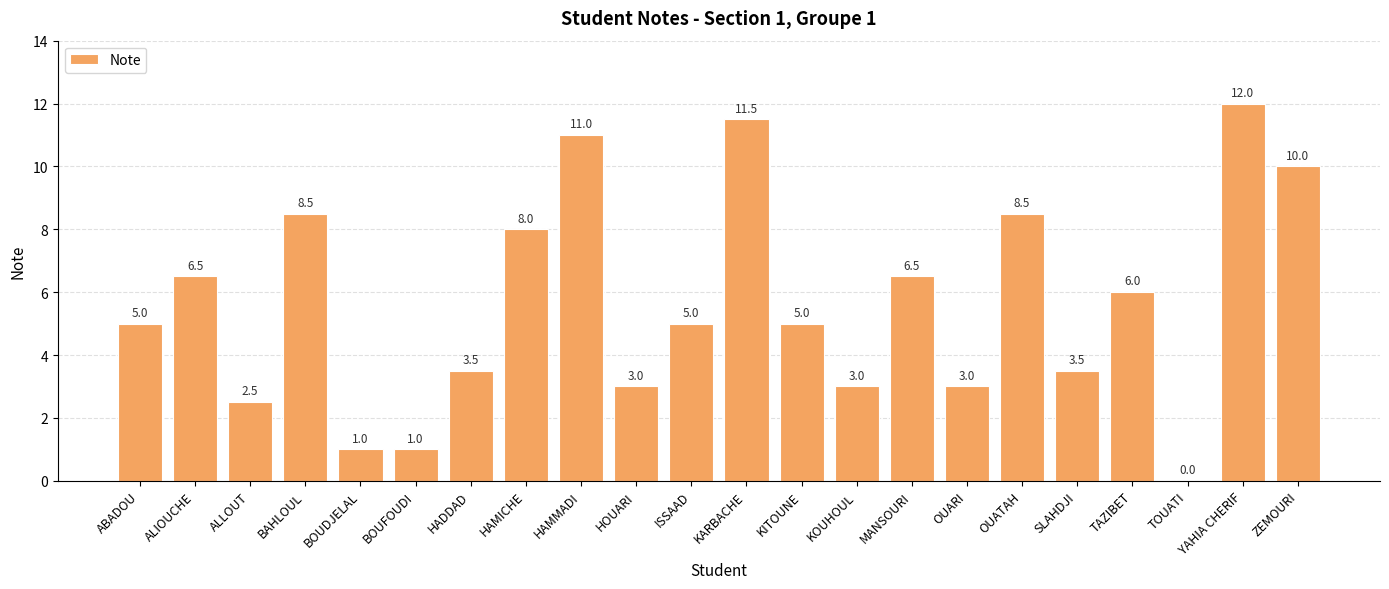

Reading left to right, extract all data points from this chart.

ABADOU=5.0	ALIOUCHE=6.5	ALLOUT=2.5	BAHLOUL=8.5	BOUDJELAL=1.0	BOUFOUDI=1.0	HADDAD=3.5	HAMICHE=8.0	HAMMADI=11.0	HOUARI=3.0	ISSAAD=5.0	KARBACHE=11.5	KITOUNE=5.0	KOUHOUL=3.0	MANSOURI=6.5	OUARI=3.0	OUATAH=8.5	SLAHDJI=3.5	TAZIBET=6.0	TOUATI=0.0	YAHIA CHERIF=12.0	ZEMOURI=10.0